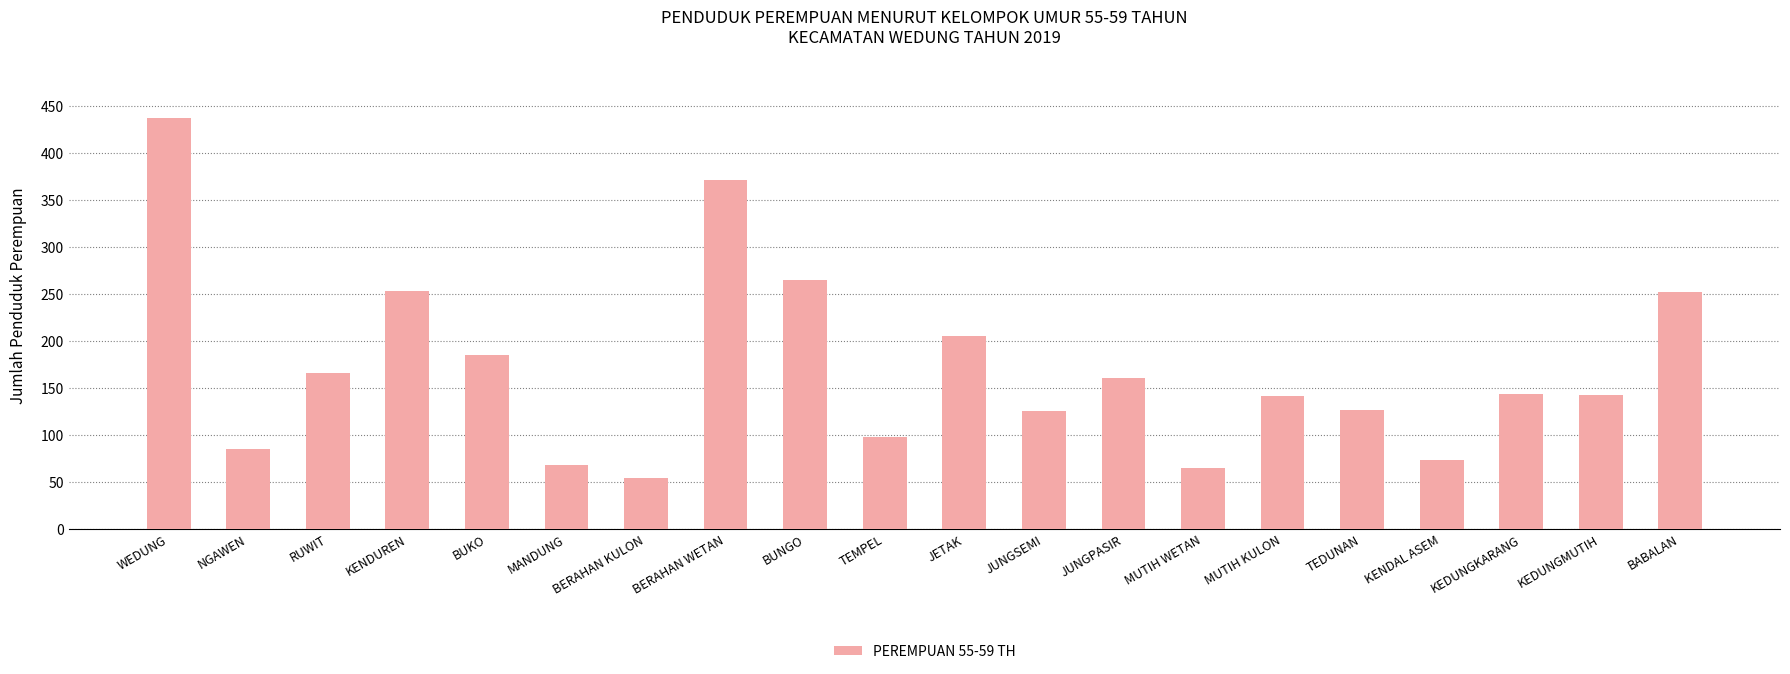

What is the sum of the values at RUWIT and NGAWEN?

251